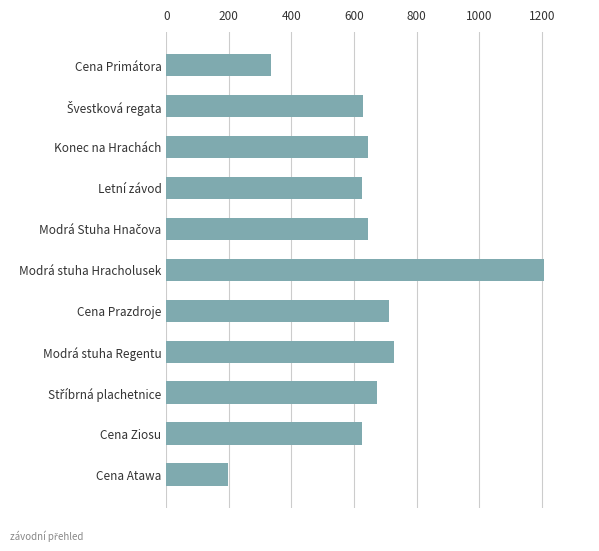

What is the label of the 6th bar from the top?

Modrá stuha Hracholusek